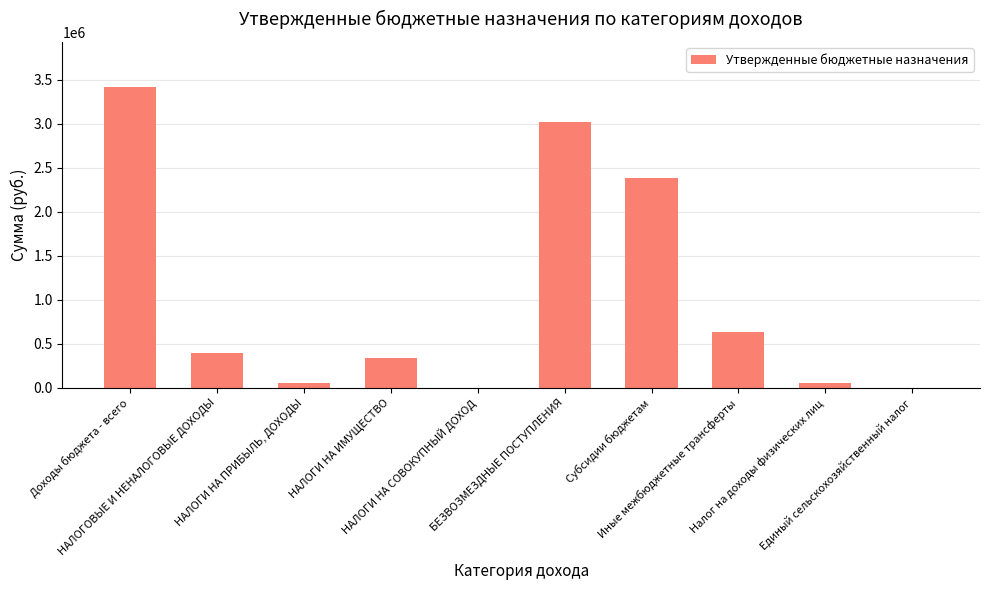

True or false: the data shows 630000.0 at Иные межбюджетные трансферты.

True